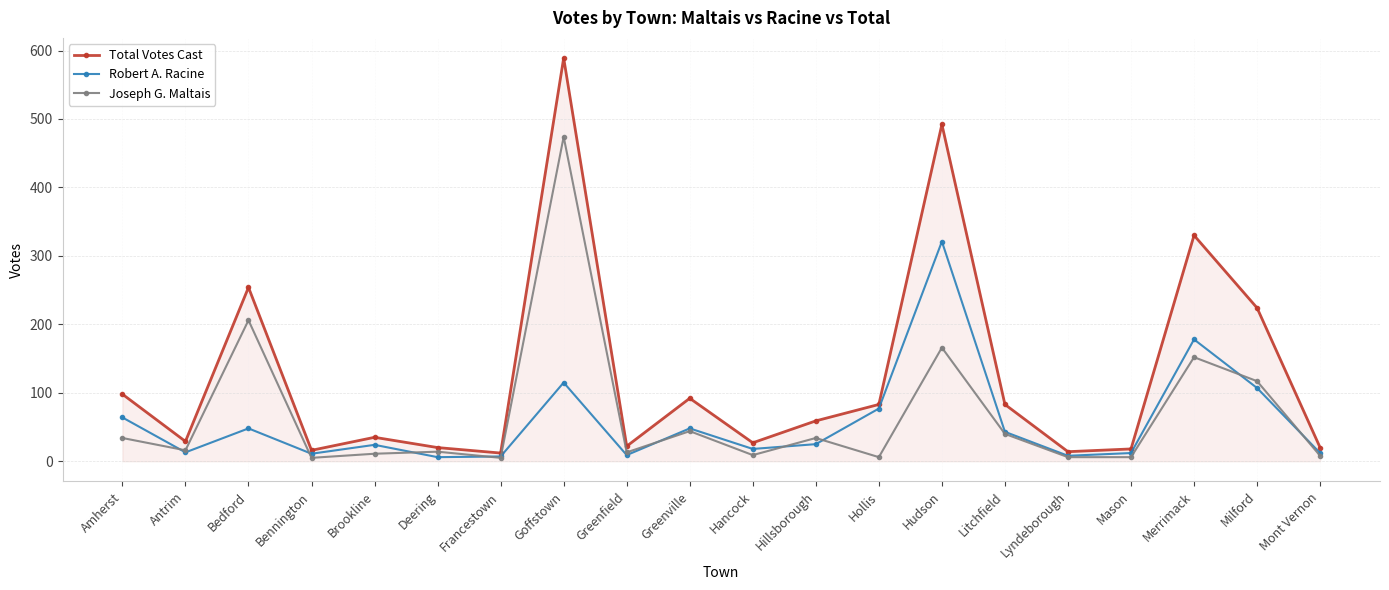

What is the sum of all Joseph G. Maltais values?

1366